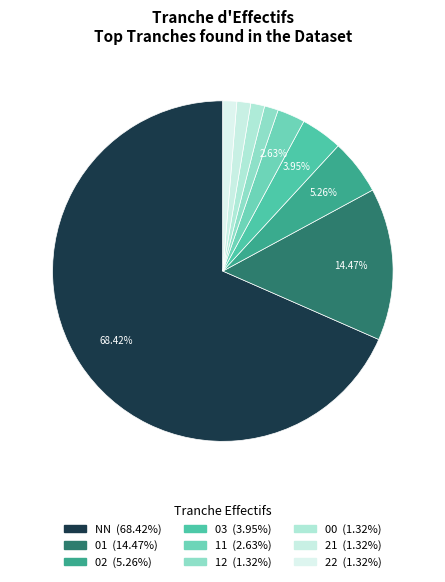

Is it true that 00 is 8% of the pie?

False